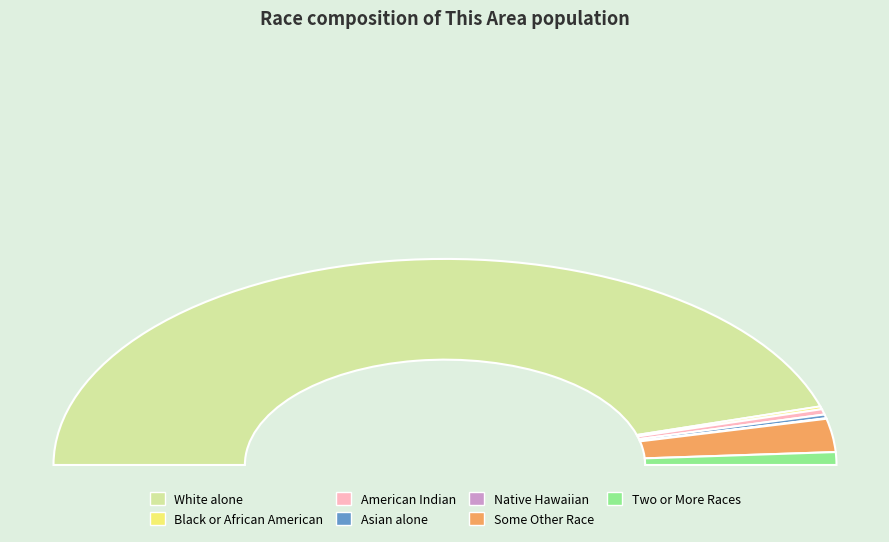

Approximately how many times larger is the value at White alone compared to Native Hawaiian and Other Pacific?

1169.3